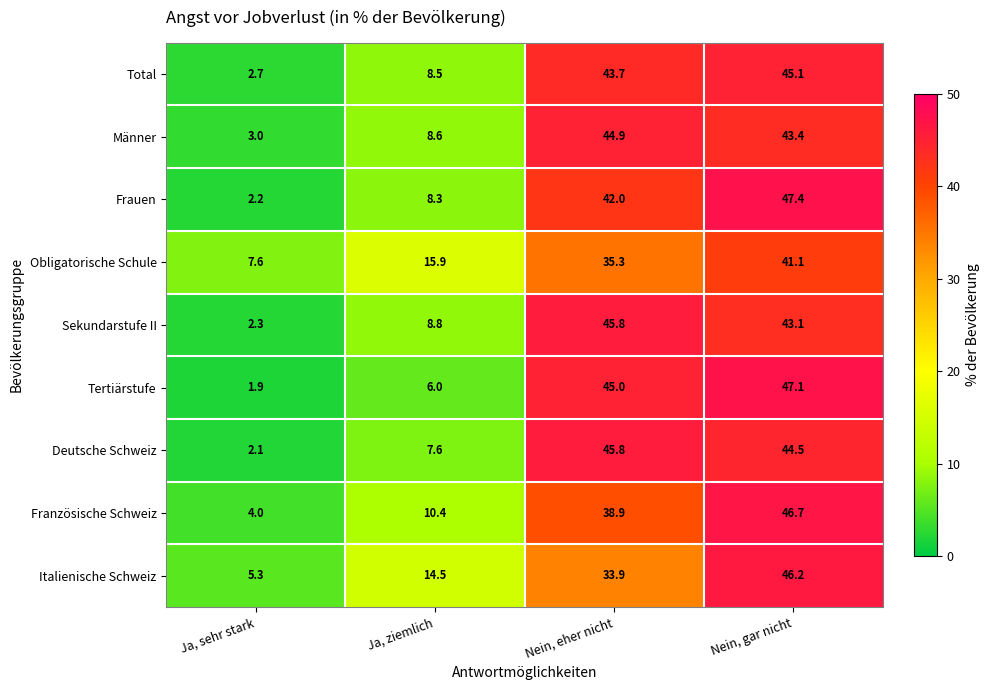

At which category is the sum across all series the highest?

Nein, gar nicht